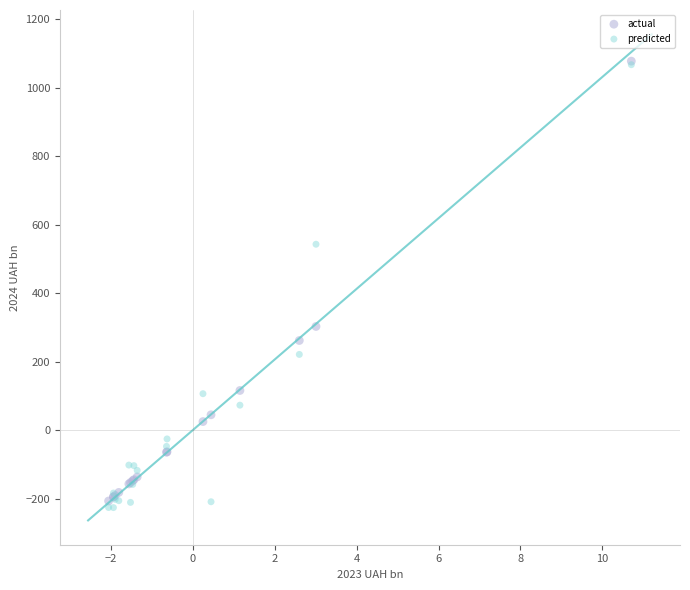

In the actual series, what Y value is closest to 435?

303.2